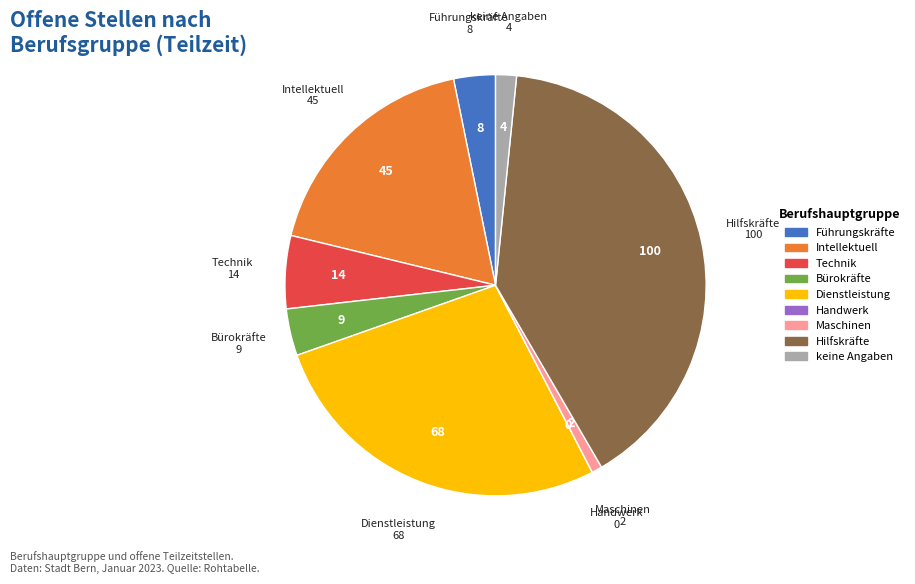

Is there any slice that represents more than half of the pie?

No